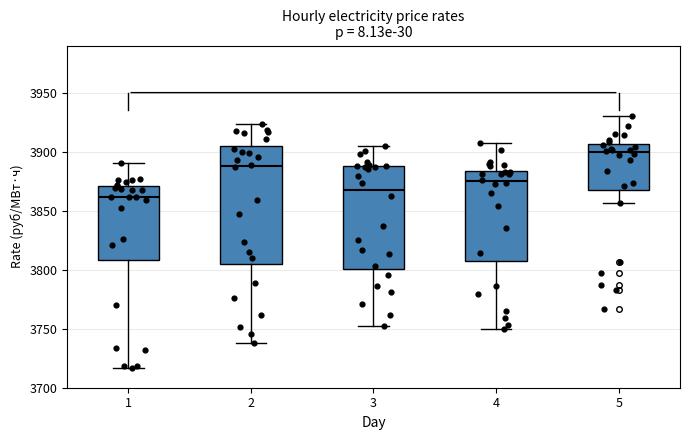

Where is the lower edge of the box at x = 5 on the y-axis? The values are not printed on the chart, so give them approximately, as read against the axis.

3870